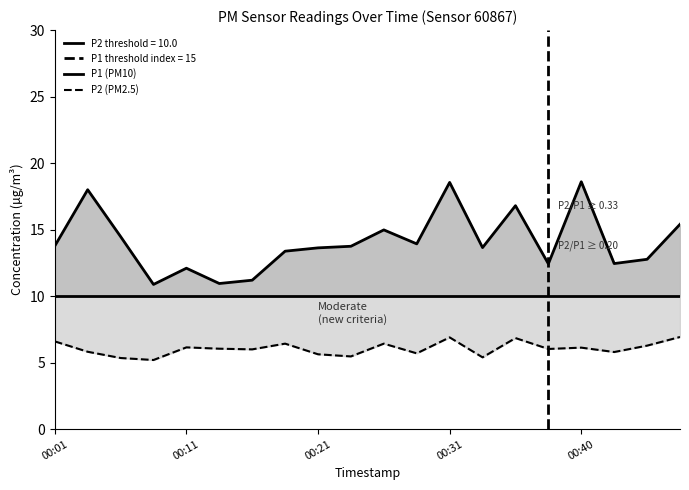

What is the smallest value displayed?

5.2